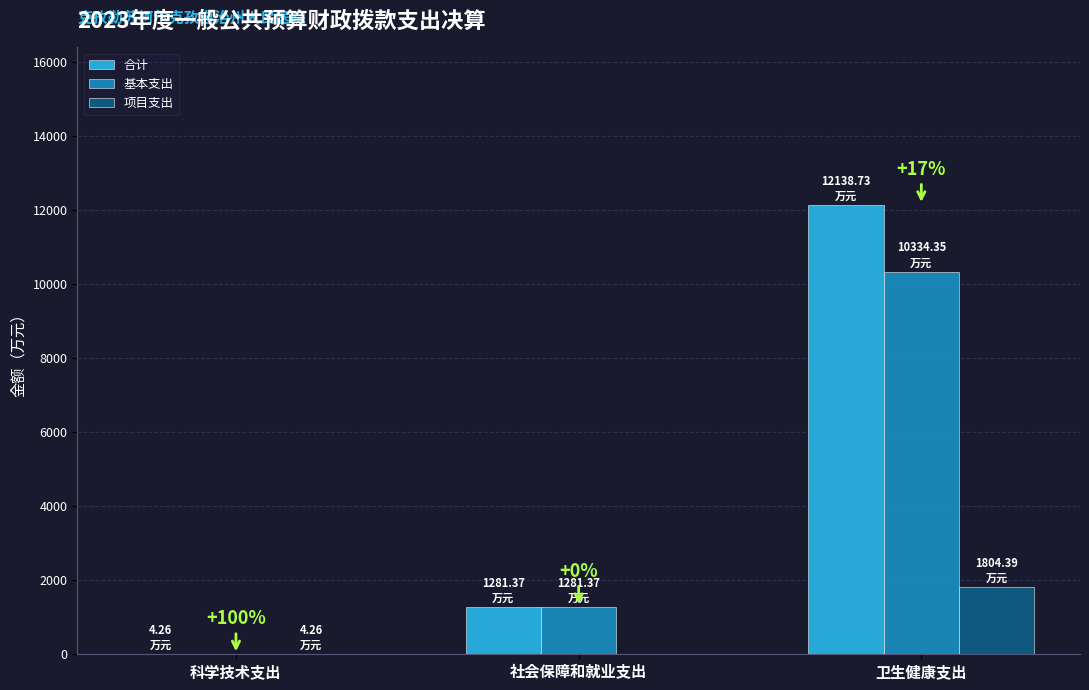

What is the maximum value shown in the chart?

12138.7